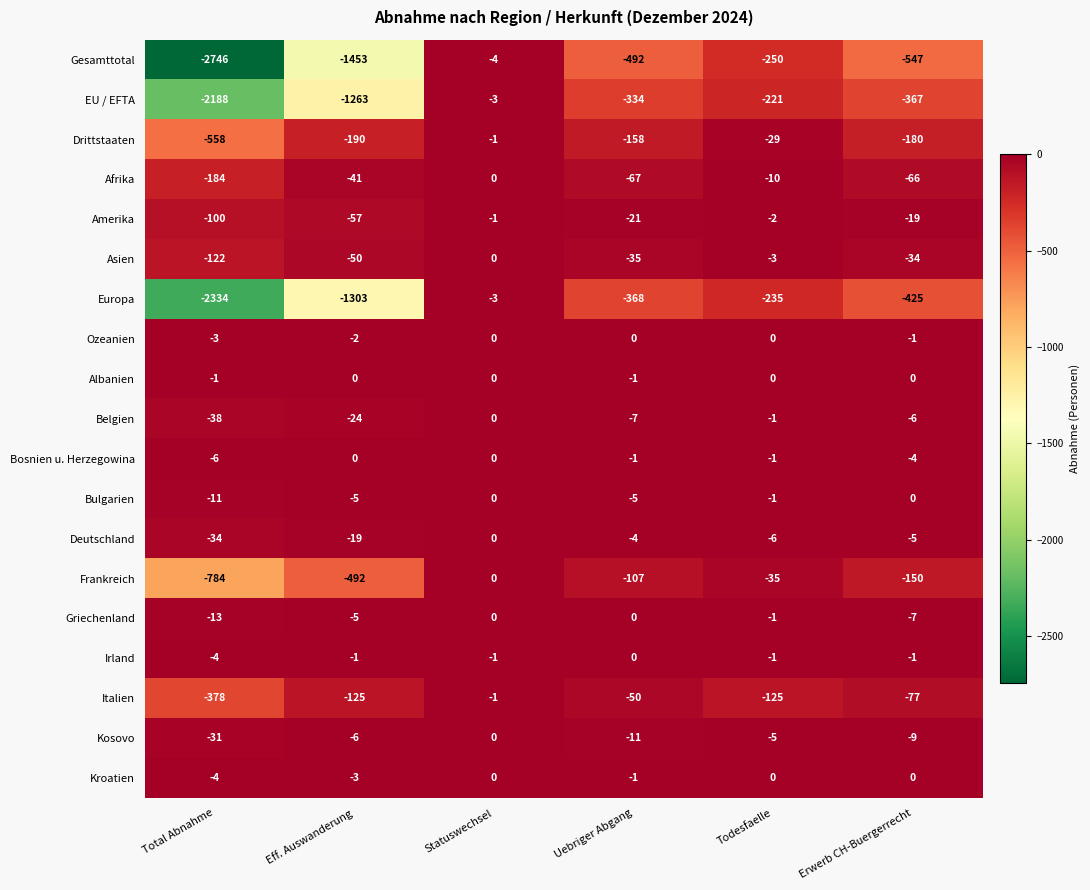

Rank the categories by Belgien value from highest to lowest.

Statuswechsel, Todesfaelle, Erwerb CH-Buergerrecht, Uebriger Abgang, Eff. Auswanderung, Total Abnahme